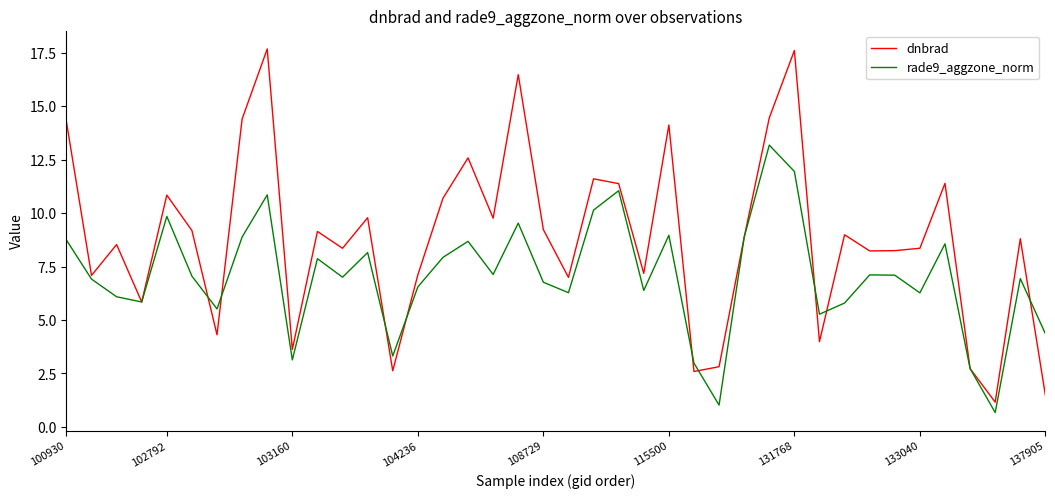

Which series has the largest total across all categories?

dnbrad